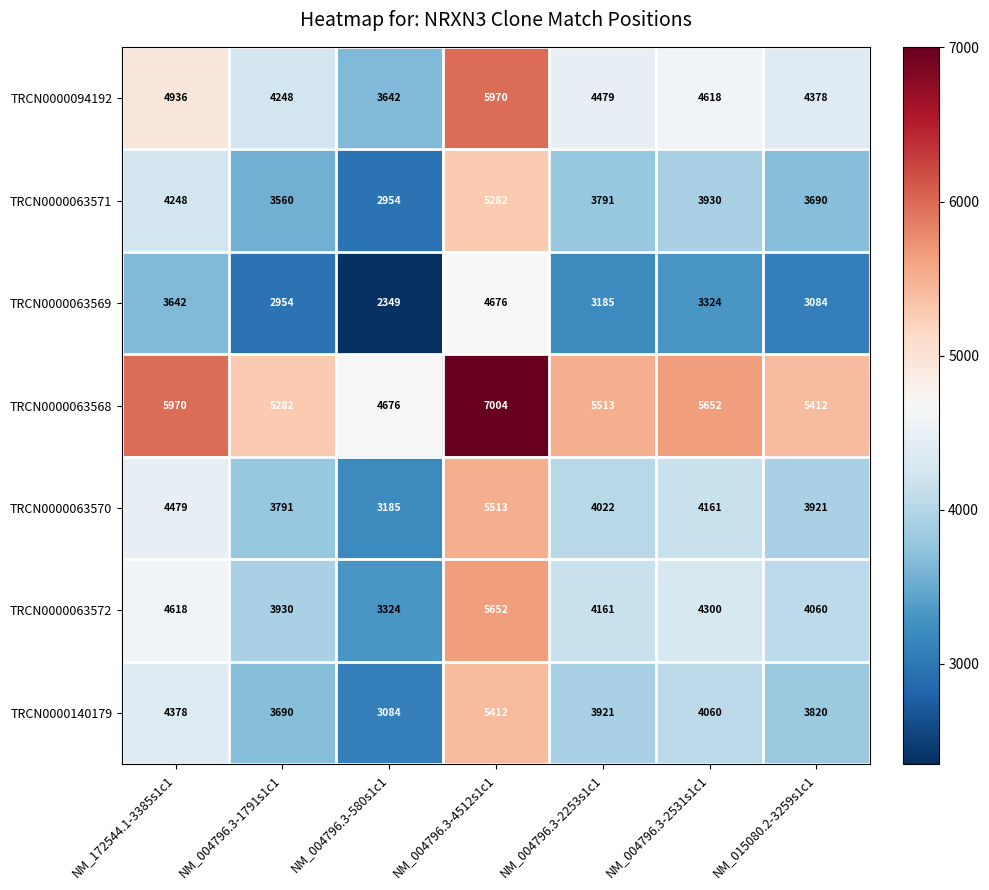

At which label does TRCN0000063572 first exceed 4161?

NM_172544.1-3385s1c1